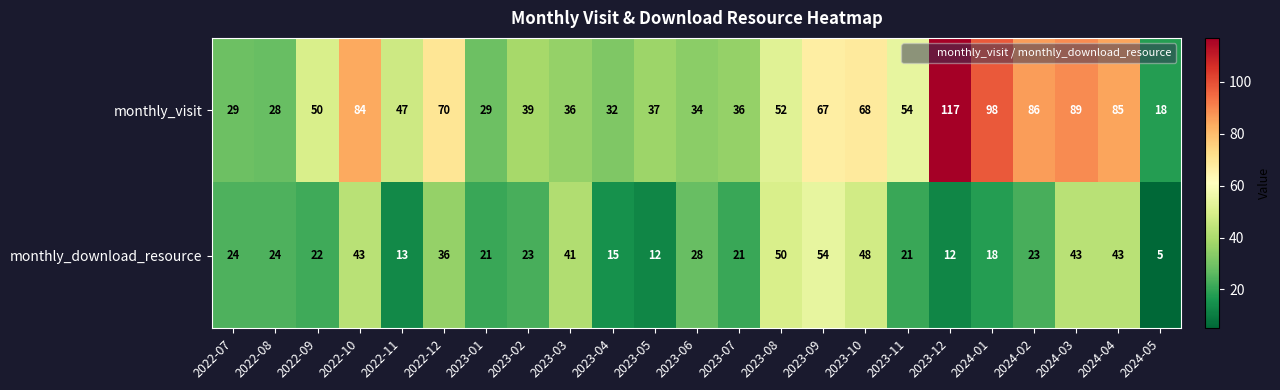

Rank the series at 2023-12 from highest to lowest value.

monthly_visit, monthly_download_resource